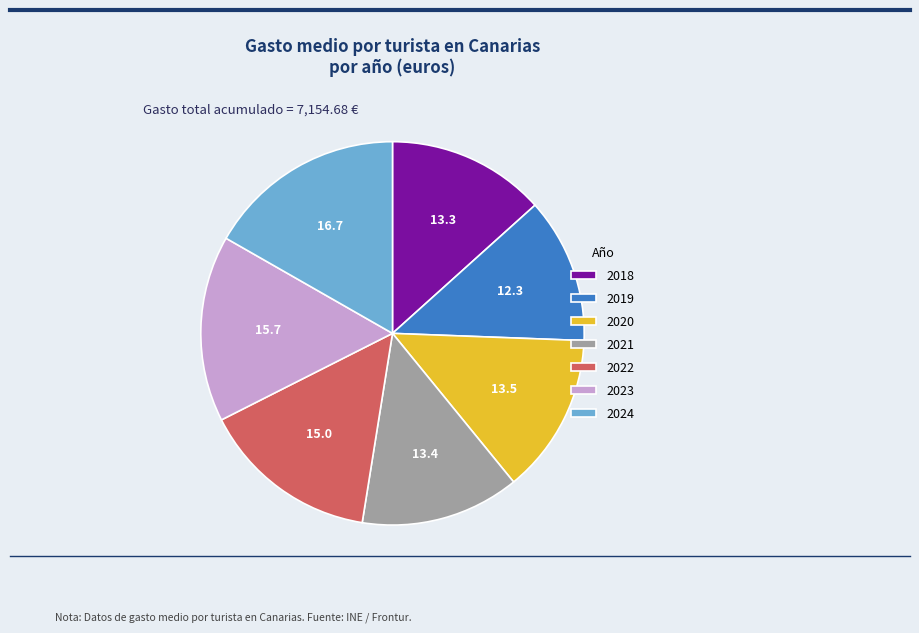

Does 2024 represent more than half of the total?

No